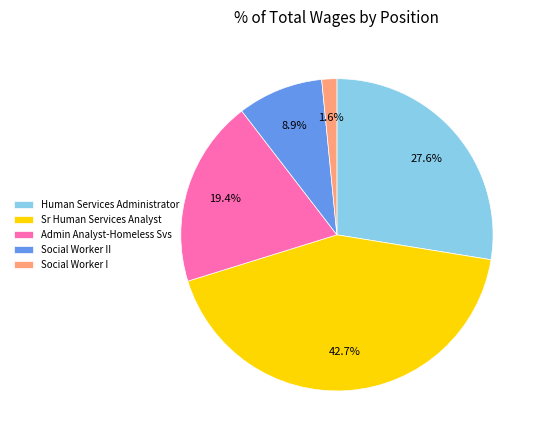

Which category has the smallest portion of the pie?

Social Worker I